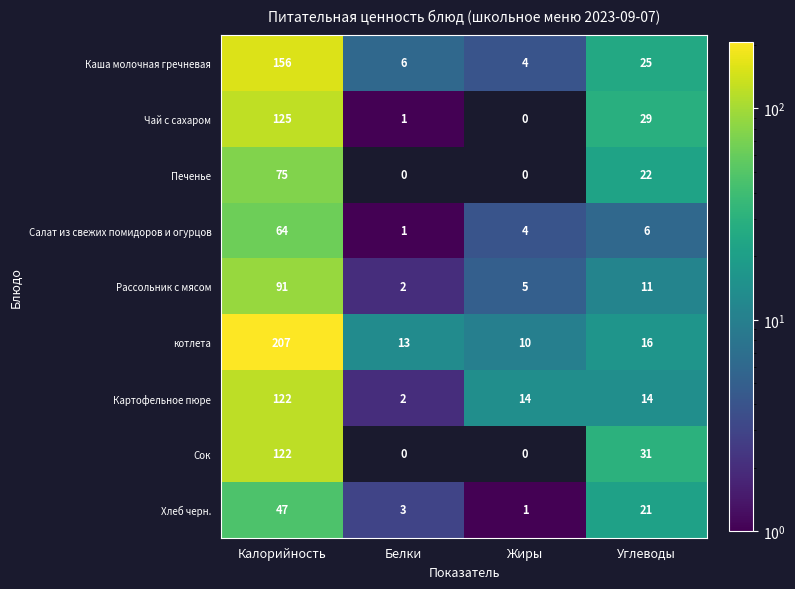

Which series has the largest total across all categories?

котлета